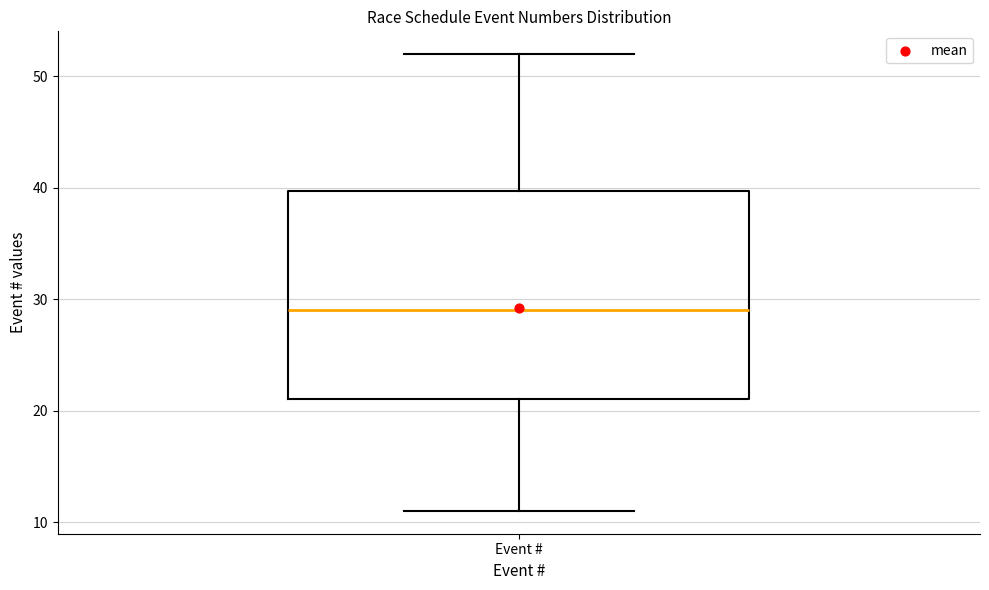

Read this box plot against the y-axis: the position of the median line, the range covered by the box, and the ends of both whiskers. The values are not printed on the chart, so give them approximately, as read against the axis.

median 29, box 21 to 40, whiskers 11 to 52